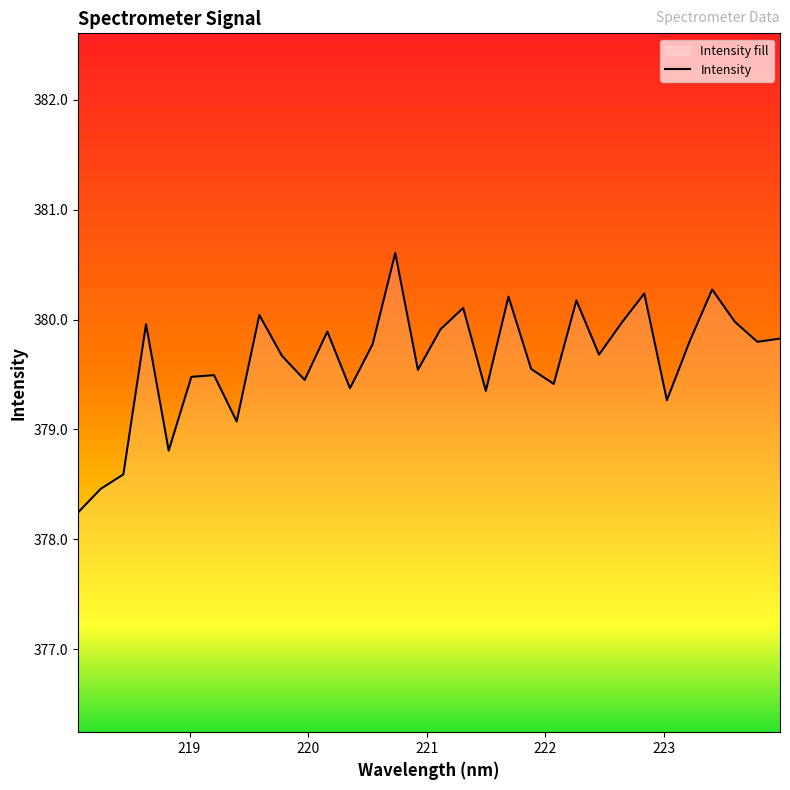

What is the smallest value displayed?

378.2